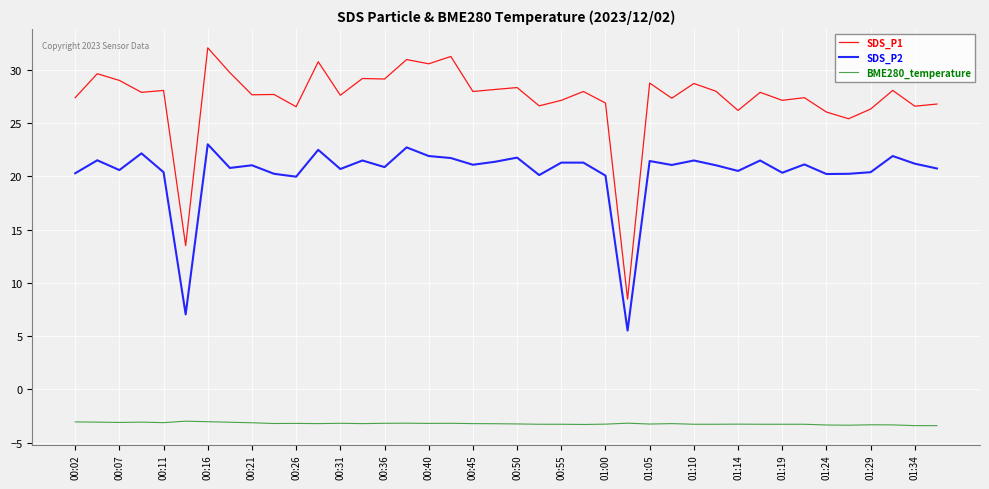

True or false: SDS_P2 and SDS_P1 cross at least once.

False